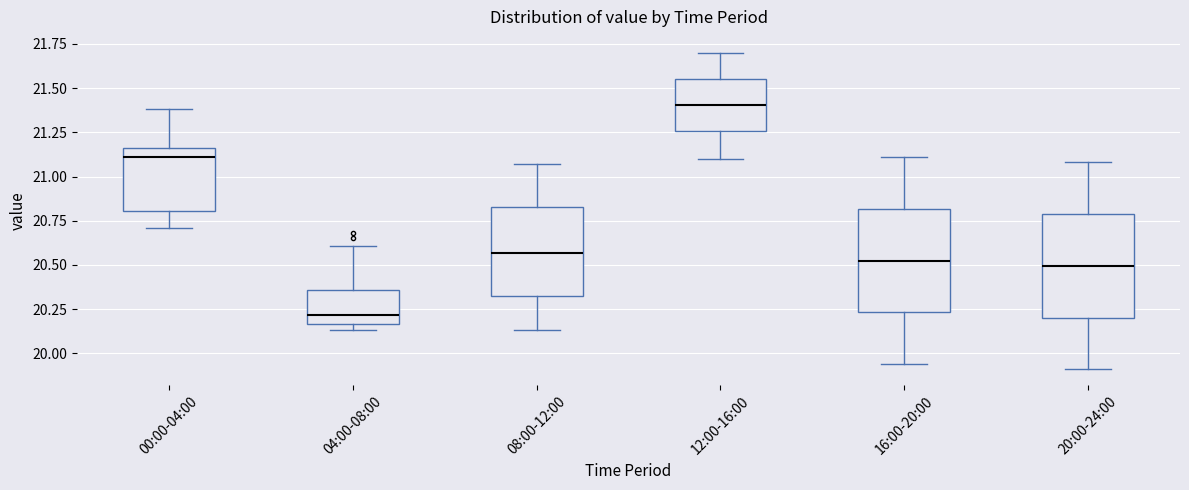

Reading left to right, transcribe this box plot: for each box, give where its median line is, the range the box spans, and where its two whiskers end, as read against the y-axis. The values are not printed on the chart, so give them approximately, as read against the axis.

00:00-04:00: median 21.10, box 20.80 to 21.15, whiskers 20.70 to 21.40
04:00-08:00: median 20.20, box 20.15 to 20.35, whiskers 20.15 (just below the box's lower edge) to 20.60
08:00-12:00: median 20.55, box 20.35 to 20.85, whiskers 20.15 to 21.05
12:00-16:00: median 21.40, box 21.25 to 21.55, whiskers 21.10 to 21.70
16:00-20:00: median 20.55, box 20.25 to 20.80, whiskers 19.95 to 21.10
20:00-24:00: median 20.50, box 20.20 to 20.80, whiskers 19.90 to 21.10